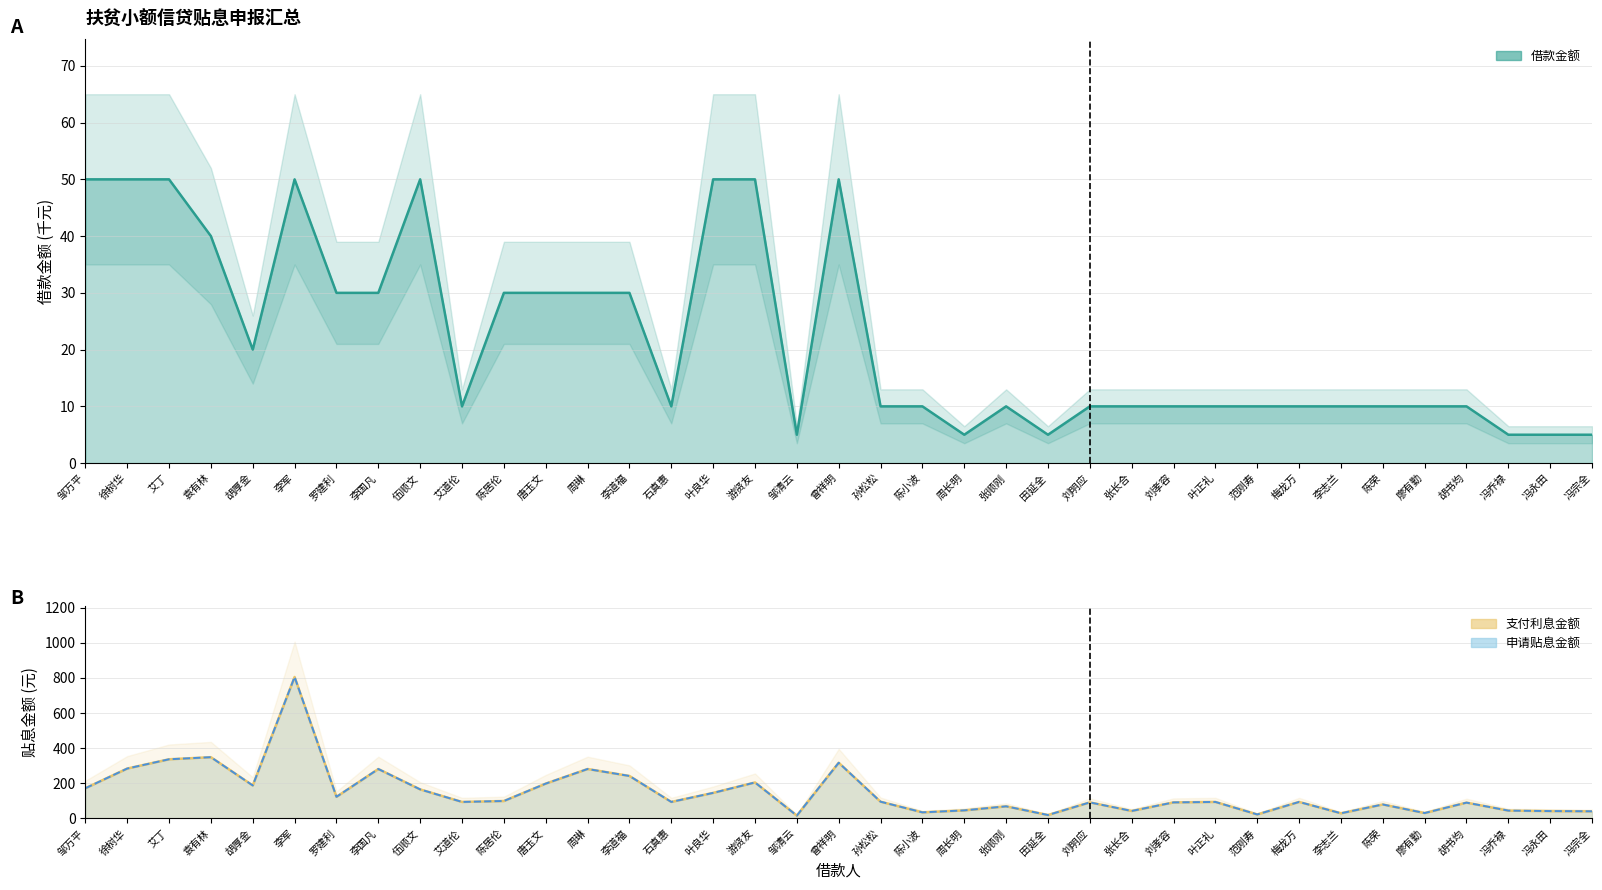

Where is the first local maximum for 支付利息金额?

袁有林